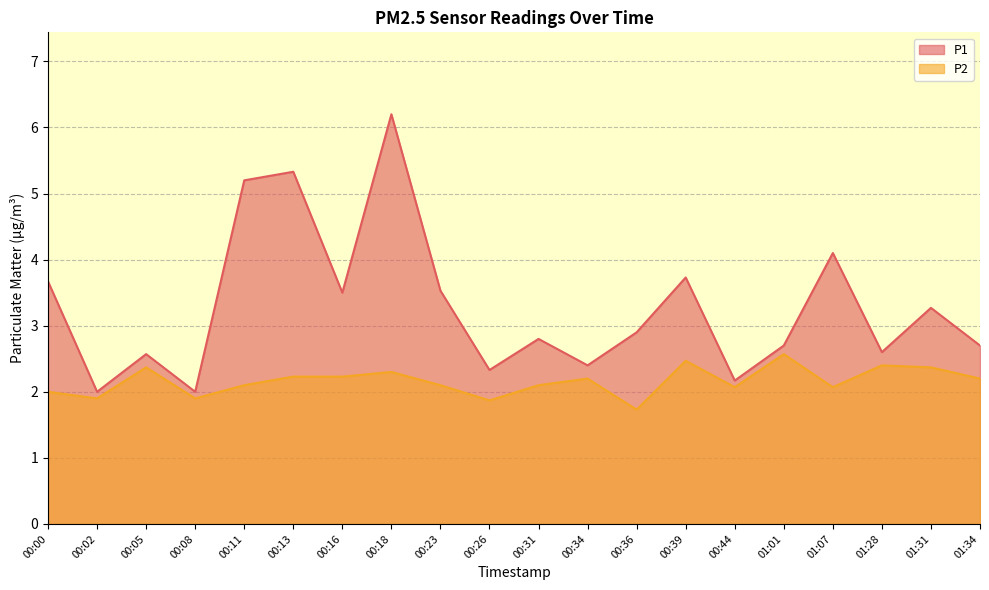

How many values in the P2 series are below 2?

4